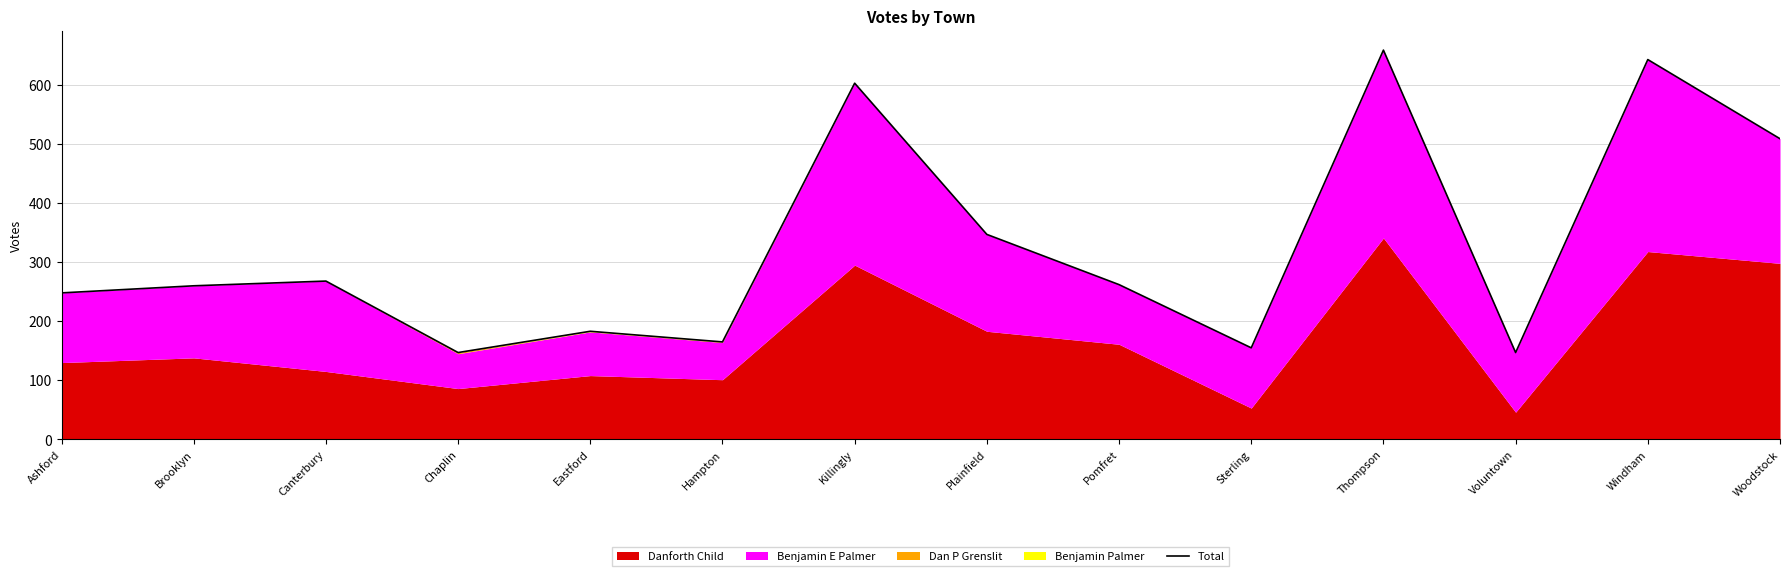

What is the label of the 13th point from the right?

Brooklyn